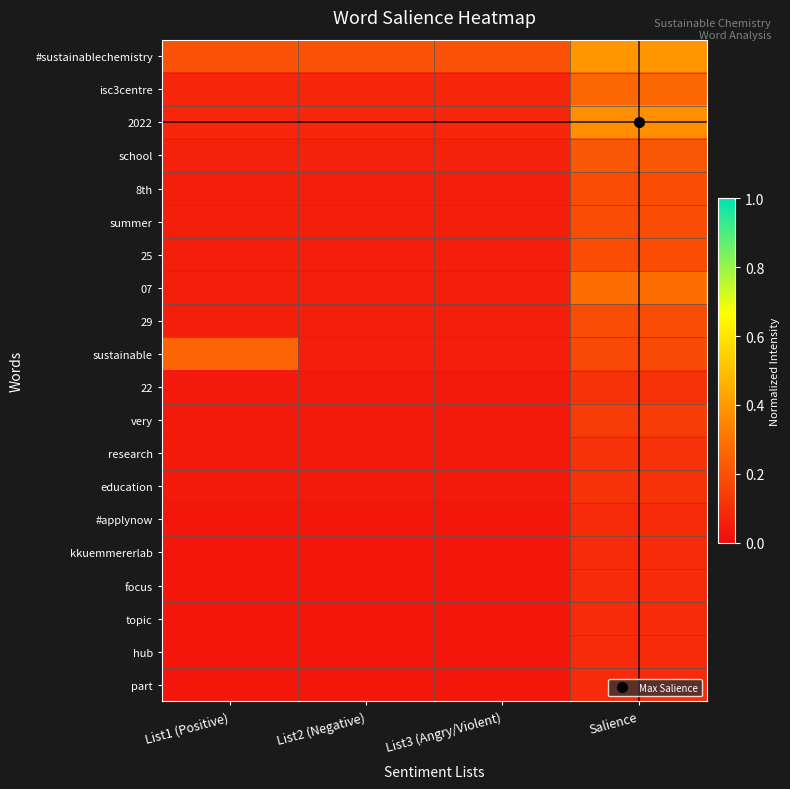

Reading left to right, list all the values displayed in this chart.

#sustainablechemistry: List1 (Positive)=0.2	List2 (Negative)=0.2	List3 (Angry/Violent)=0.2	Salience=0.4
isc3centre: List1 (Positive)=0.1	List2 (Negative)=0.1	List3 (Angry/Violent)=0.1	Salience=0.3
2022: List1 (Positive)=0.1	List2 (Negative)=0.1	List3 (Angry/Violent)=0.1	Salience=0.4
school: List1 (Positive)=0.1	List2 (Negative)=0.1	List3 (Angry/Violent)=0.1	Salience=0.2
8th: List1 (Positive)=0.1	List2 (Negative)=0.1	List3 (Angry/Violent)=0.1	Salience=0.2
summer: List1 (Positive)=0.1	List2 (Negative)=0.1	List3 (Angry/Violent)=0.1	Salience=0.2
25: List1 (Positive)=0.1	List2 (Negative)=0.1	List3 (Angry/Violent)=0.1	Salience=0.2
07: List1 (Positive)=0.1	List2 (Negative)=0.1	List3 (Angry/Violent)=0.1	Salience=0.3
29: List1 (Positive)=0.1	List2 (Negative)=0.1	List3 (Angry/Violent)=0.1	Salience=0.2
sustainable: List1 (Positive)=0.3	List2 (Negative)=0.1	List3 (Angry/Violent)=0.1	Salience=0.2
22: List1 (Positive)=0.0	List2 (Negative)=0.0	List3 (Angry/Violent)=0.0	Salience=0.1
very: List1 (Positive)=0.0	List2 (Negative)=0.0	List3 (Angry/Violent)=0.0	Salience=0.1
research: List1 (Positive)=0.0	List2 (Negative)=0.0	List3 (Angry/Violent)=0.0	Salience=0.1
education: List1 (Positive)=0.0	List2 (Negative)=0.0	List3 (Angry/Violent)=0.0	Salience=0.1
#applynow: List1 (Positive)=0.0	List2 (Negative)=0.0	List3 (Angry/Violent)=0.0	Salience=0.1
kkuemmererlab: List1 (Positive)=0.0	List2 (Negative)=0.0	List3 (Angry/Violent)=0.0	Salience=0.1
focus: List1 (Positive)=0.0	List2 (Negative)=0.0	List3 (Angry/Violent)=0.0	Salience=0.1
topic: List1 (Positive)=0.0	List2 (Negative)=0.0	List3 (Angry/Violent)=0.0	Salience=0.1
hub: List1 (Positive)=0.0	List2 (Negative)=0.0	List3 (Angry/Violent)=0.0	Salience=0.1
part: List1 (Positive)=0.0	List2 (Negative)=0.0	List3 (Angry/Violent)=0.0	Salience=0.1